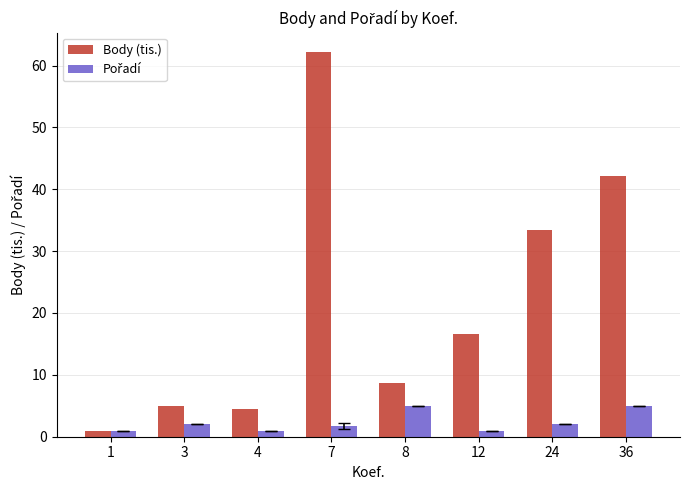

Which category has the highest value in the Body (tis.) series?

7